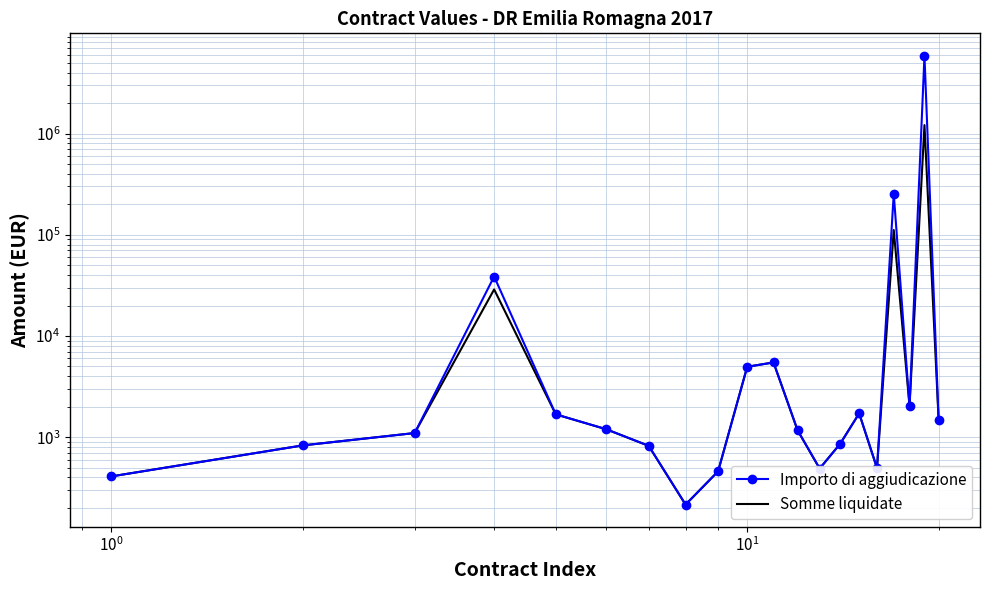

True or false: Somme liquidate and Importo di aggiudicazione cross at least once.

False